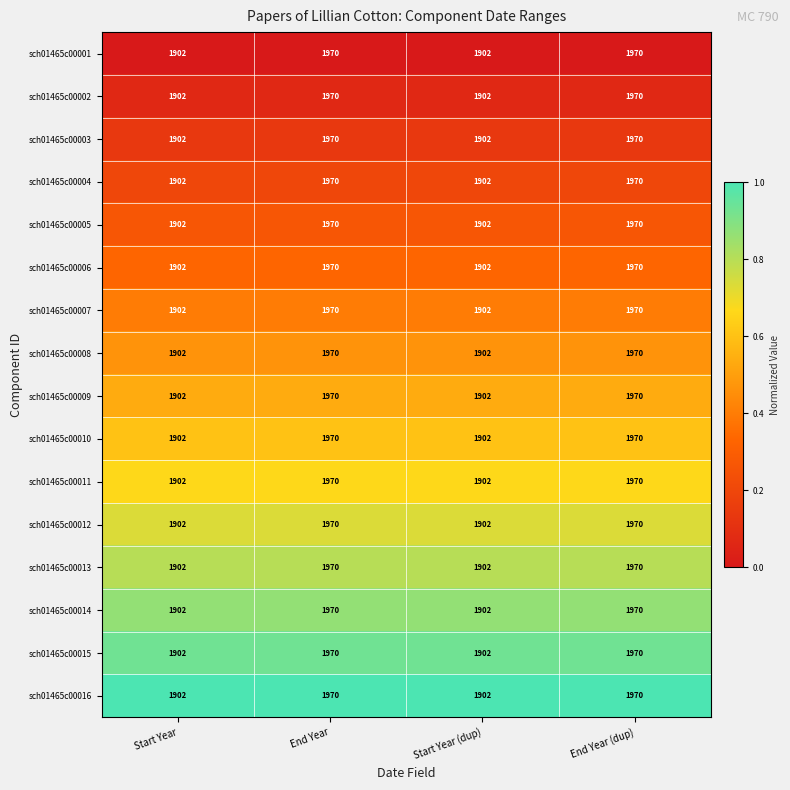

How many sch01465c00013 values are between 1902 and 1970?

4